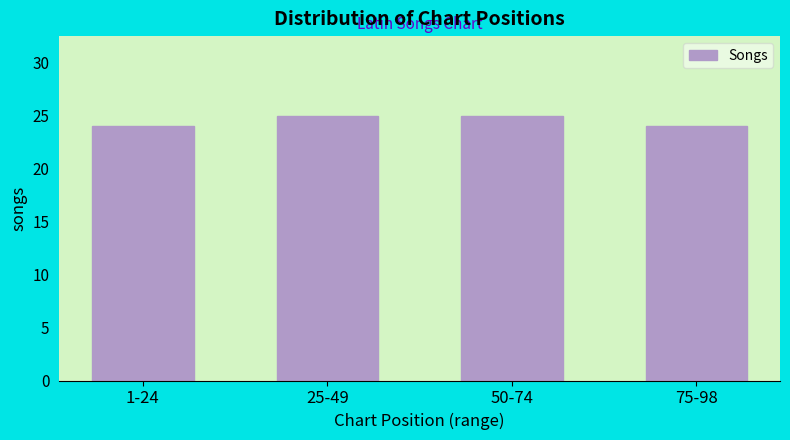

Reading left to right, what are all the values shown in this chart?

24	25	25	24